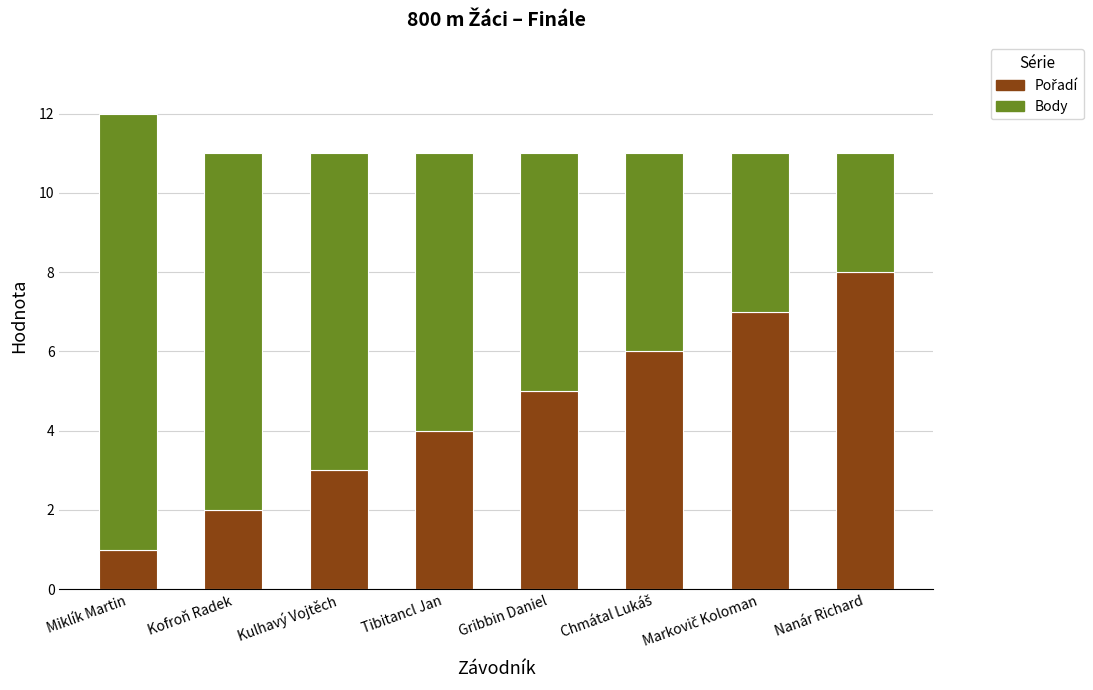

What is the total value across all series at Kulhavý Vojtěch?

11